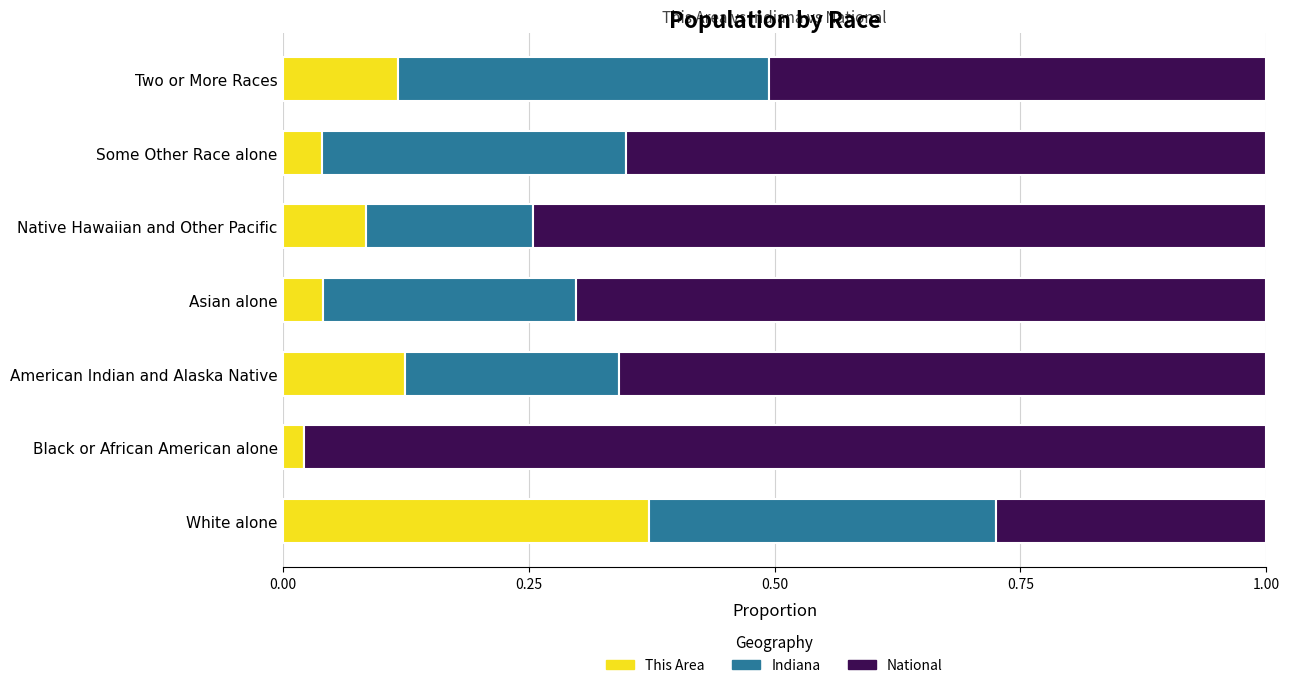

What is the sum of the This Area values at White alone and Two or More Races?

0.5